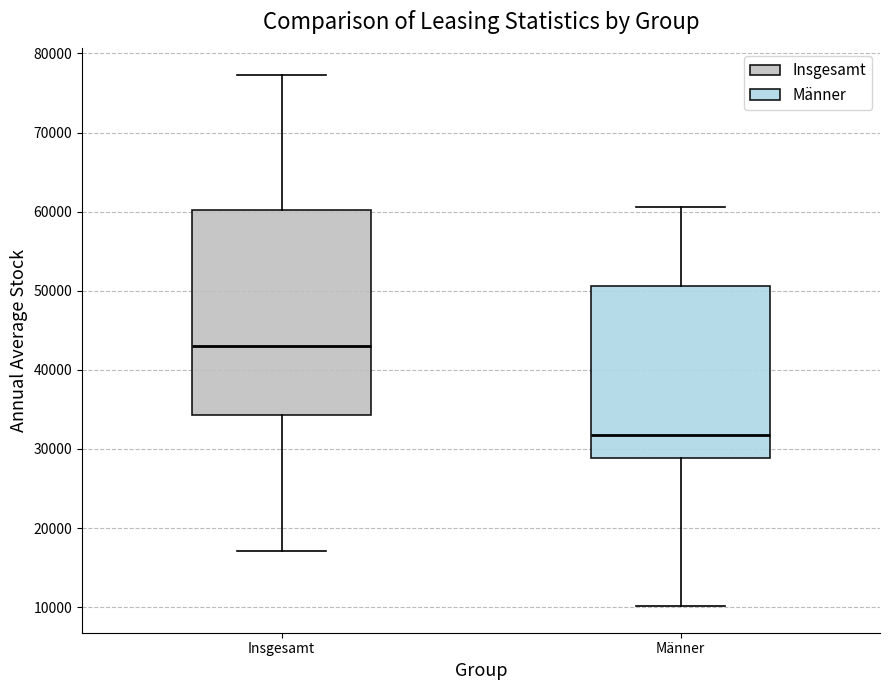

Reading left to right, transcribe this box plot: for each box, give where its median line is, the range the box spans, and where its two whiskers end, as read against the y-axis. The values are not printed on the chart, so give them approximately, as read against the axis.

Insgesamt: median 43000, box 34000 to 60000, whiskers 17000 to 77000
Männer: median 32000, box 29000 to 51000, whiskers 10000 to 61000